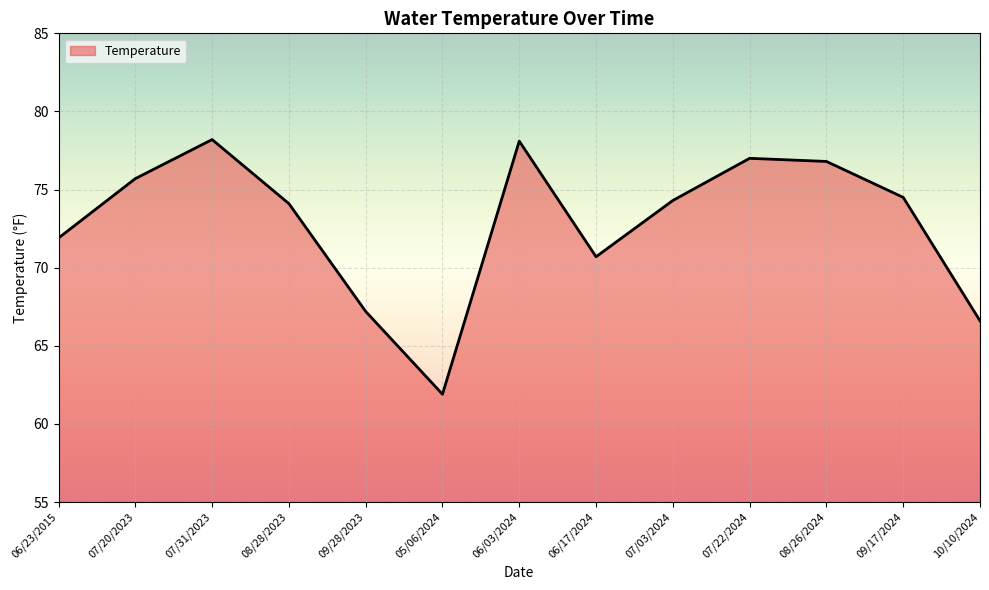

What is the average value?

72.8